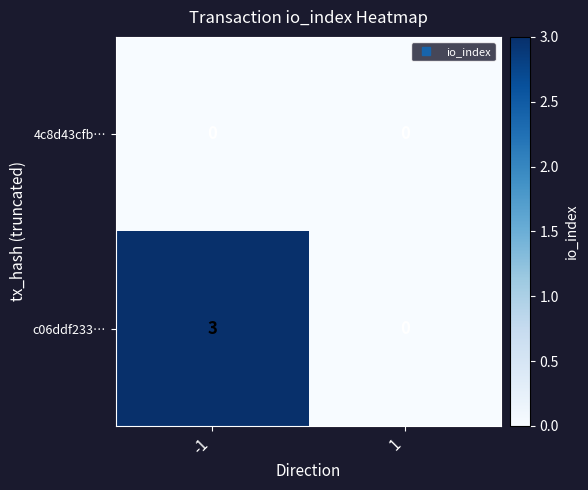

What is the spread (max minus min) of values at -1?

3